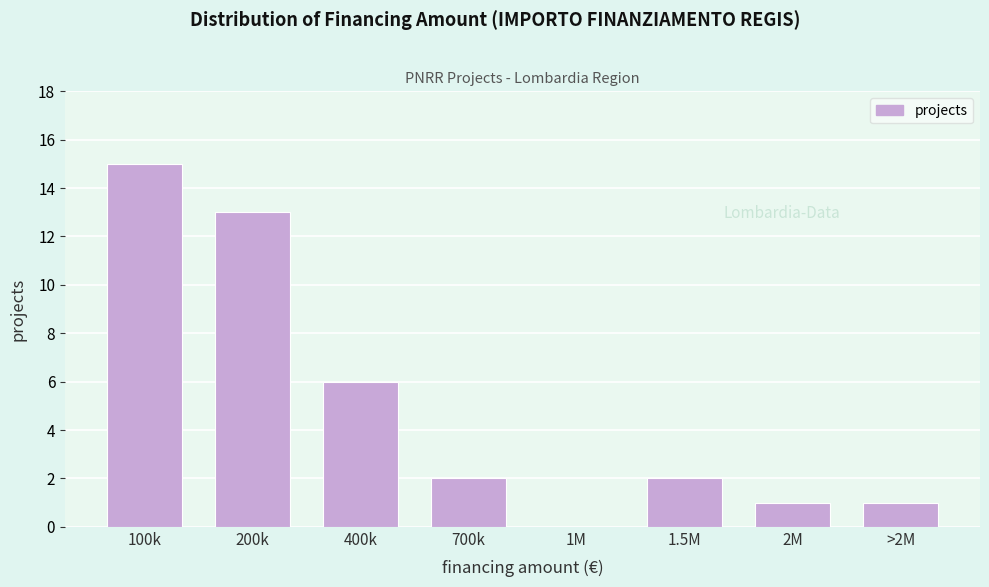

Reading right to left, list all the values displayed in this chart.

>2M=1	2M=1	1.5M=2	1M=0	700k=2	400k=6	200k=13	100k=15